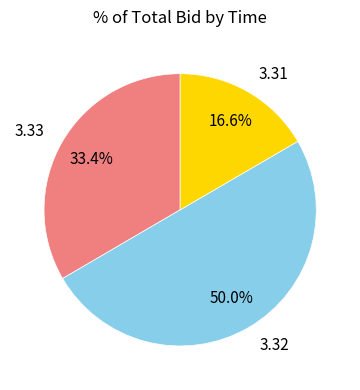

Combined, what portion of the pie is 3.31 and 3.33?

50.0%